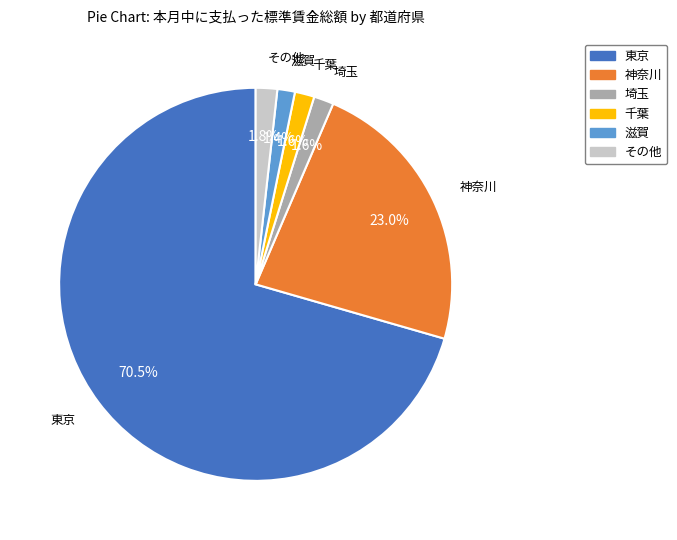

Is there any slice that represents more than half of the pie?

Yes